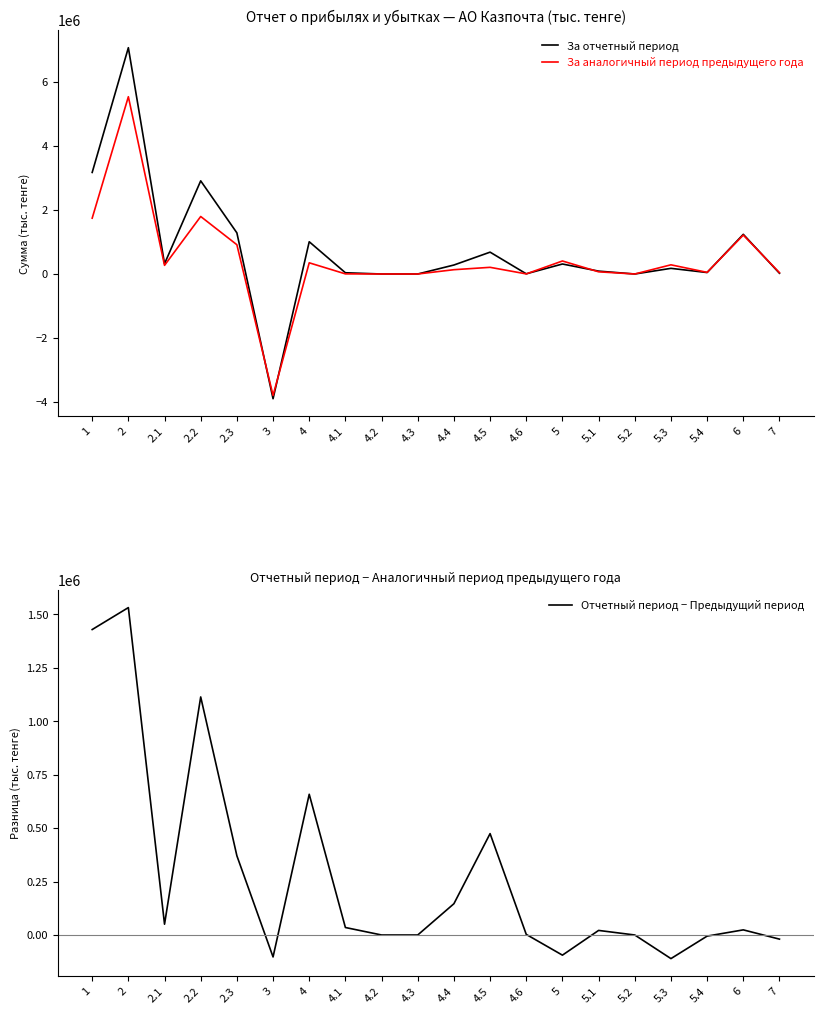

What is the sum of the За аналогичный период предыдущего года values at 5.1 and 2?

5607391